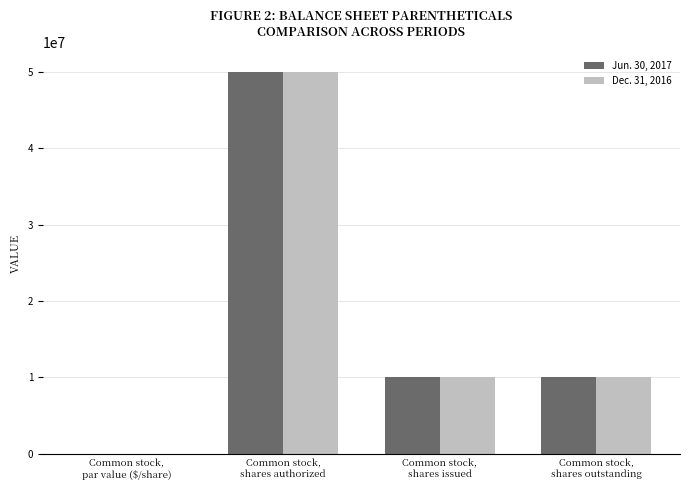

What is the greatest value displayed?

50000000.0